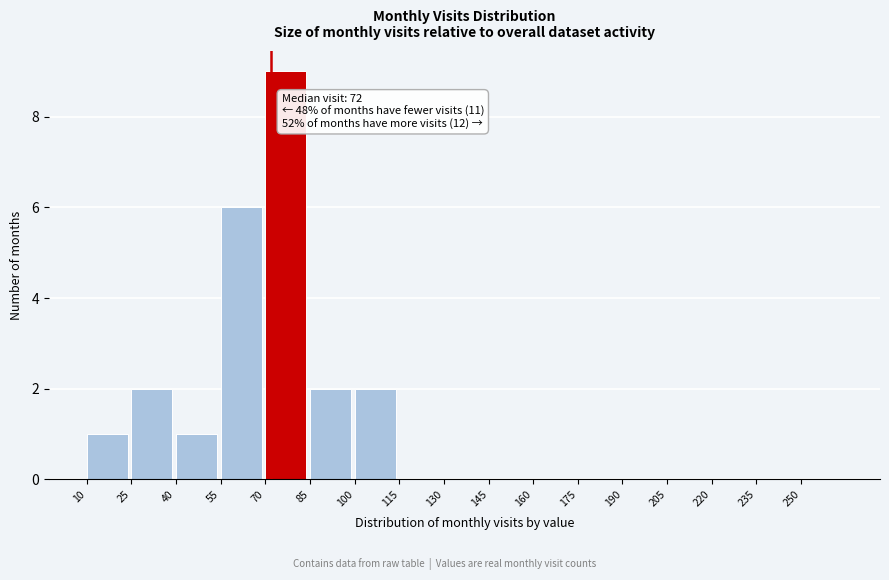

Over which range of the x-axis is the bar tallest?

70 to 85